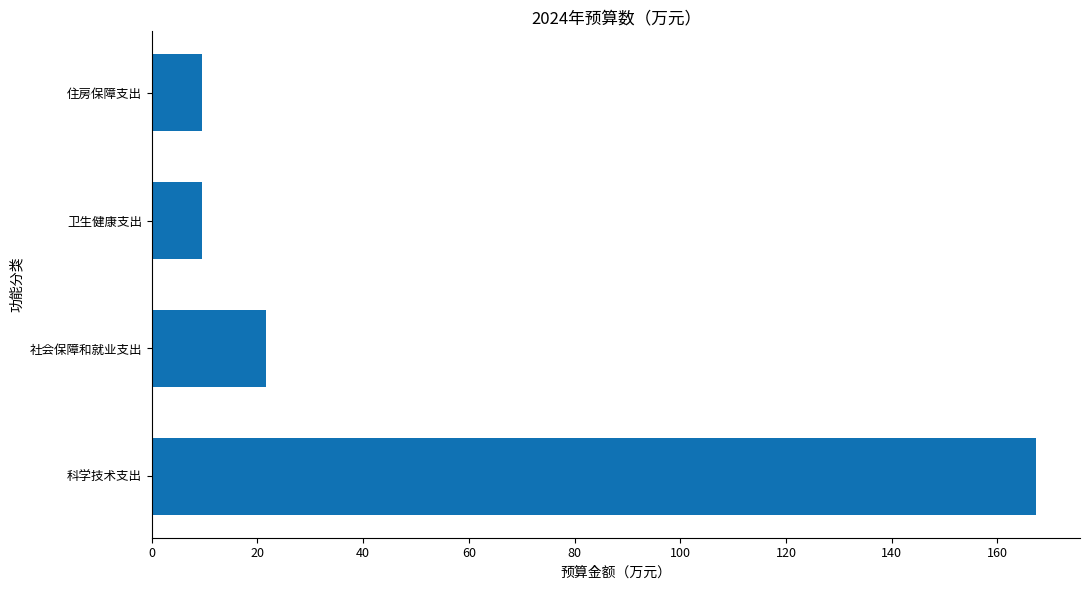

Is it true that the value at 科学技术支出 is 296.6?

False